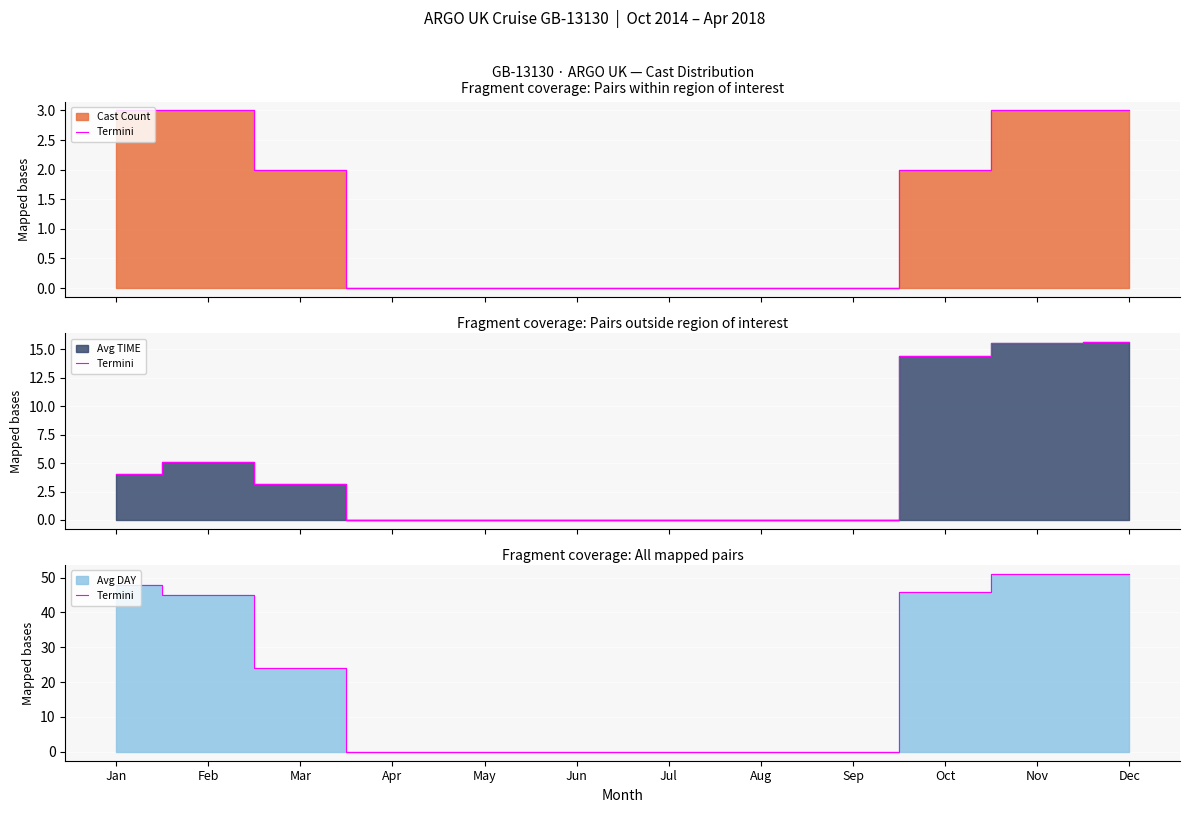

Is it true that the value at Mar is 35?

False